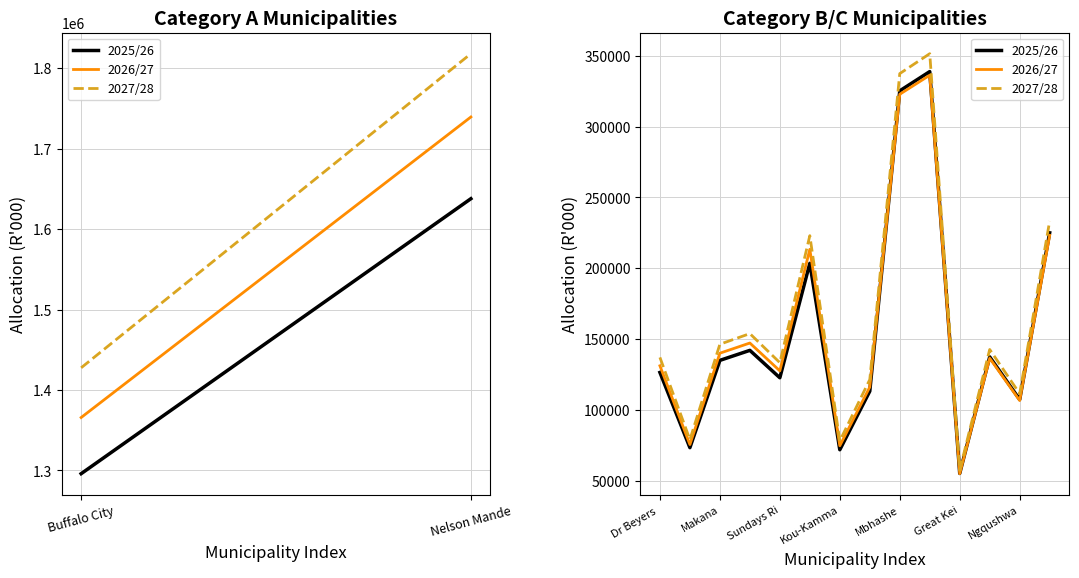

What is the maximum value for 2025/26?

338795